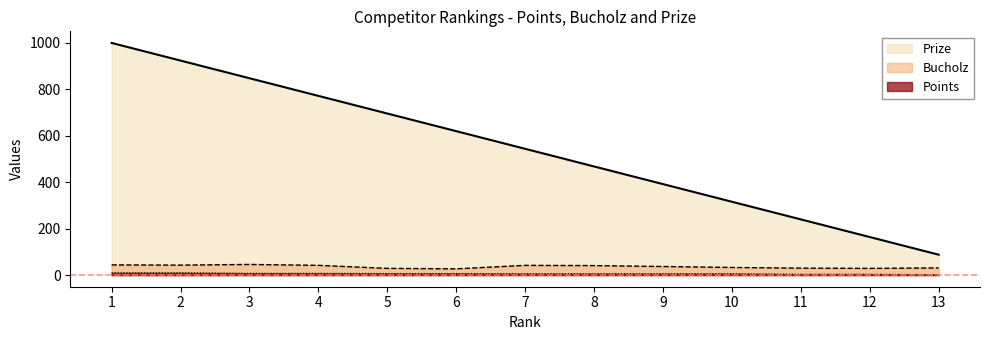

At 9, list the series in order from smallest to largest.

Points, Bucholz, Prize